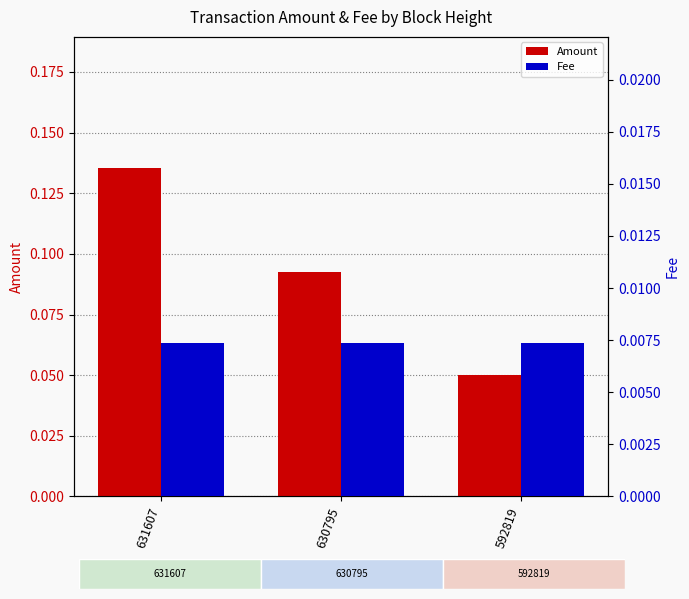

Reading right to left, transcribe all the data shown in this chart.

Amount: 592819=0.1	630795=0.1	631607=0.1
Fee: 592819=0.0	630795=0.0	631607=0.0